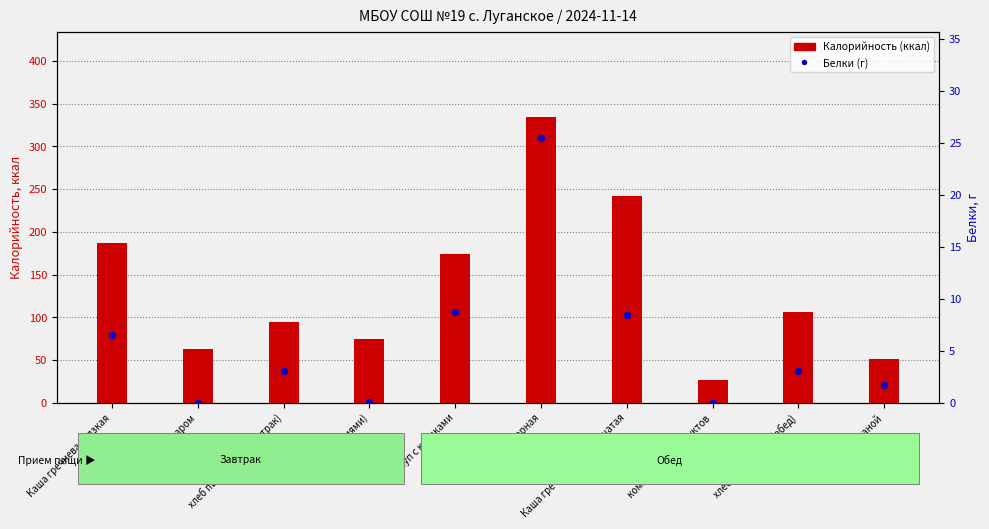

Which series has the widest spread of Y values?

Калорийность (ккал)